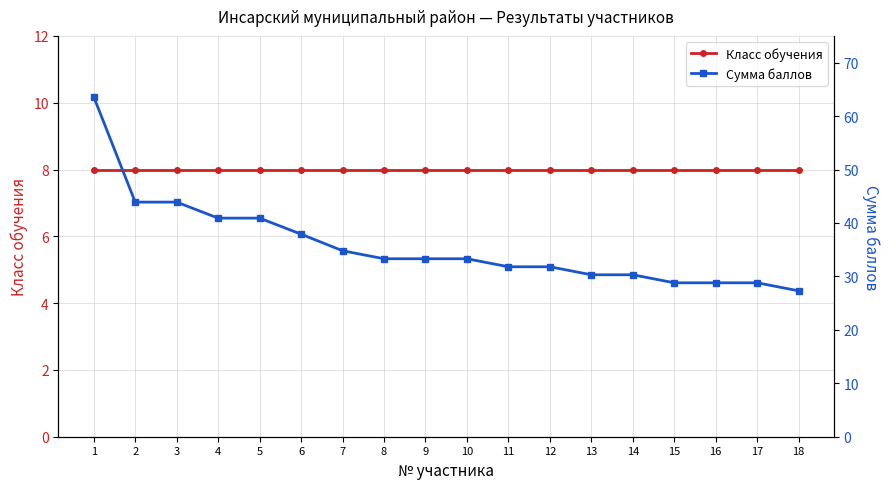

What is the difference between the second highest and minimum values in the Сумма баллов series?

16.6